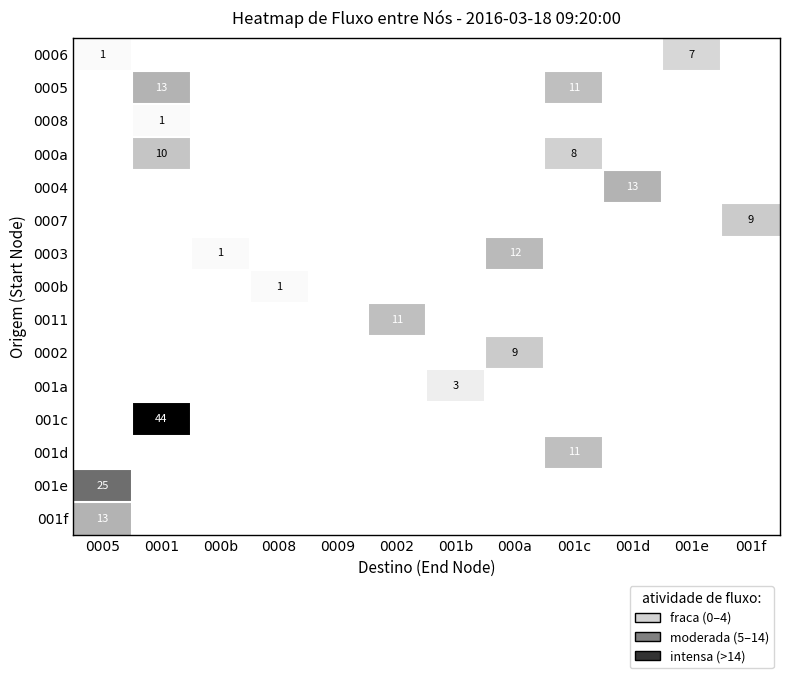

Between 0005 and 0002, which series saw the biggest shift?

row_13